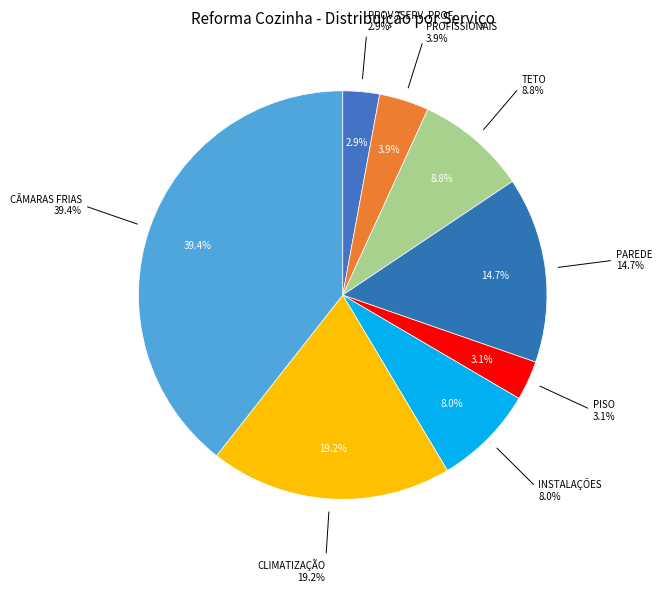

Does any single category account for the majority?

No